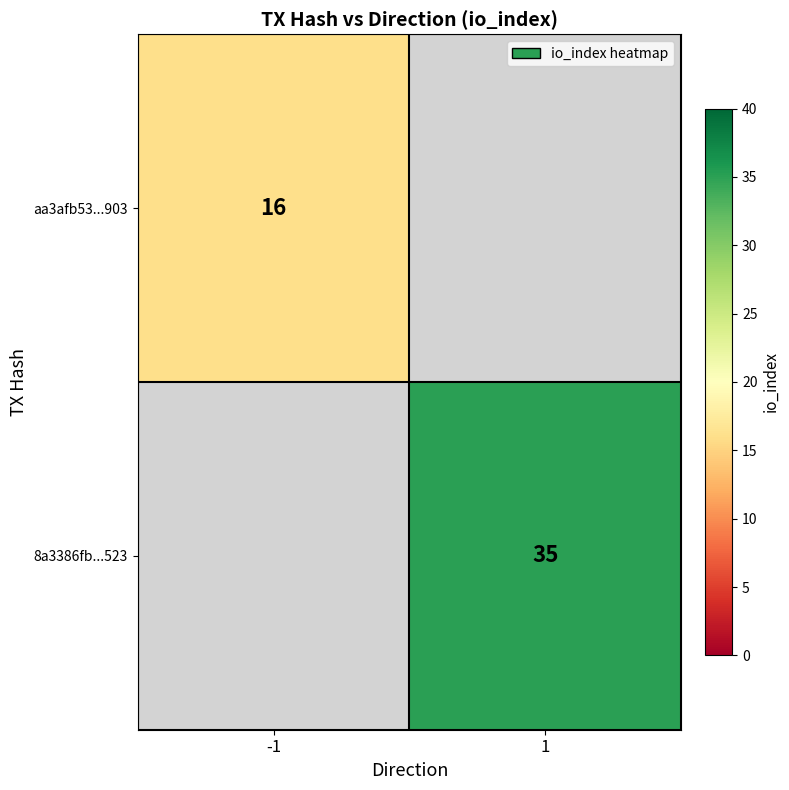

Is the value of 8a3386fb...523 at 1 greater than the value of aa3afb53...903 at -1?

Yes